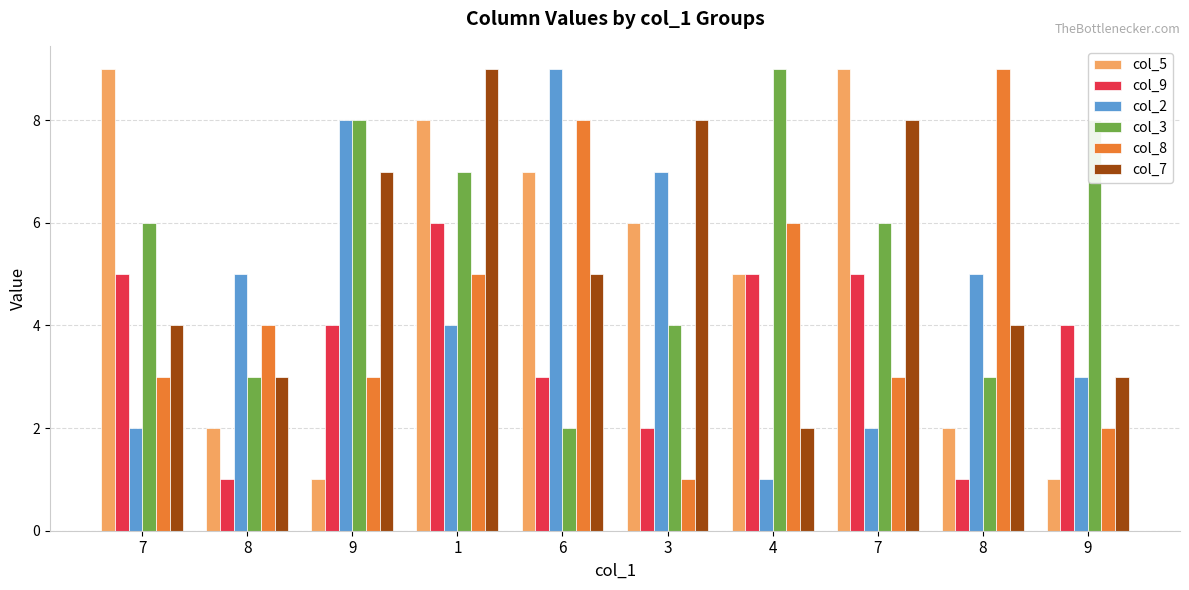

Which category has the highest value across all series?

7